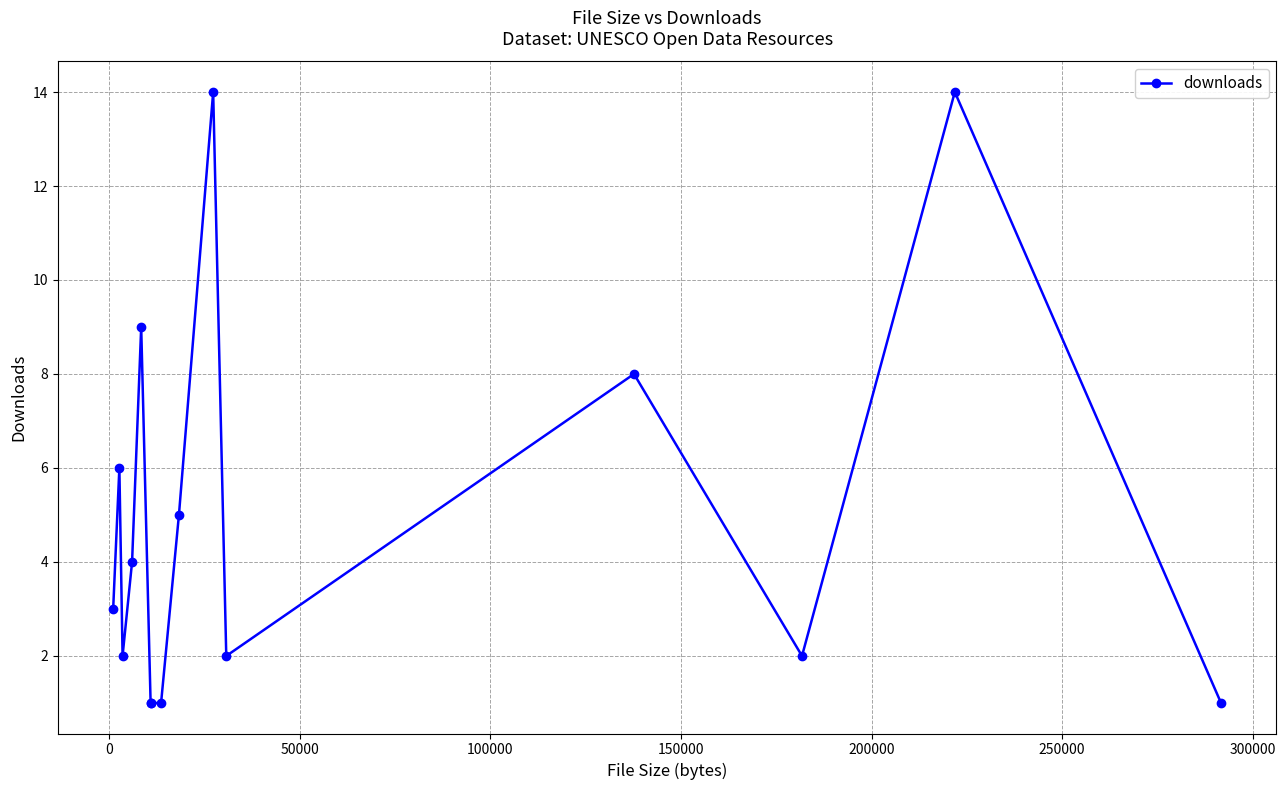

What is the sum of all values?

73